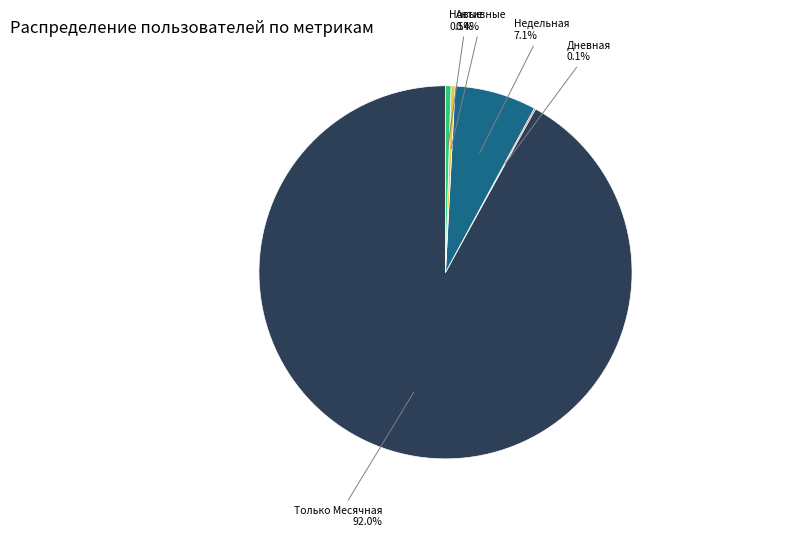

What is the largest slice in the pie chart?

Только Месячная